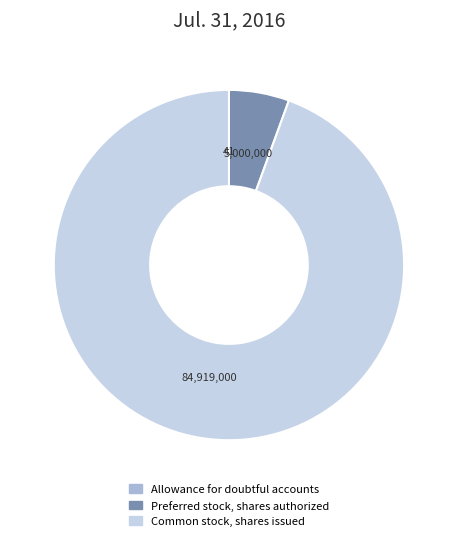

Does Preferred stock, shares authorized represent more than half of the total?

No